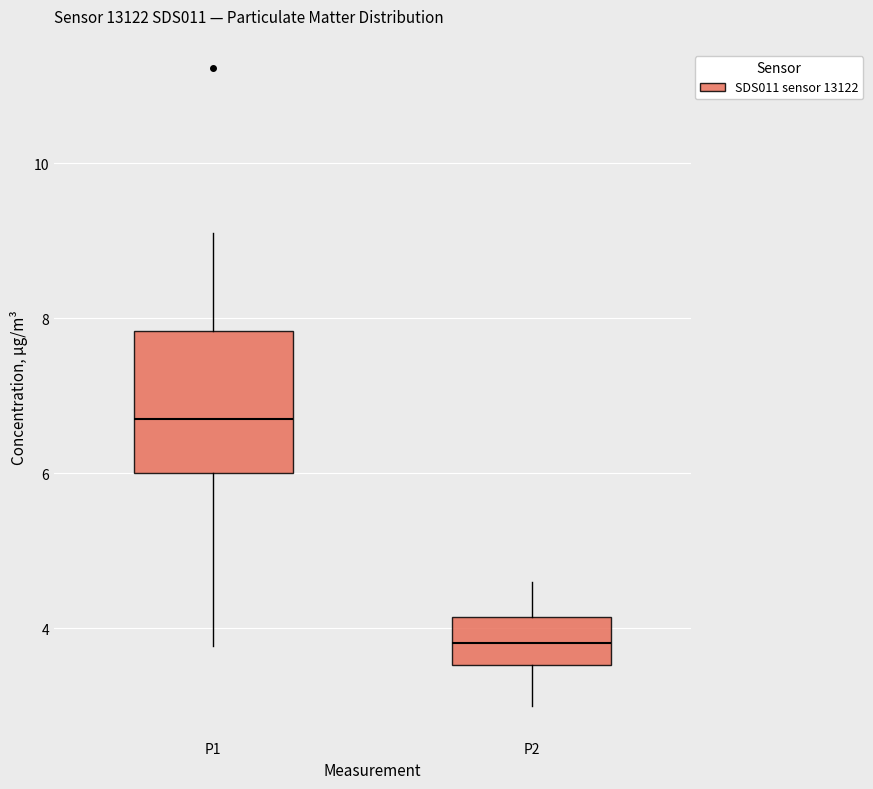

Reading left to right, read every box against the y-axis: the position of its median line, the range the box covers, and the ends of its whiskers. The values are not printed on the chart, so give them approximately, as read against the axis.

P1: median 6.8, box 6.0 to 7.8, whiskers 3.8 to 9.2
P2: median 3.8, box 3.6 to 4.2, whiskers 3.0 to 4.6